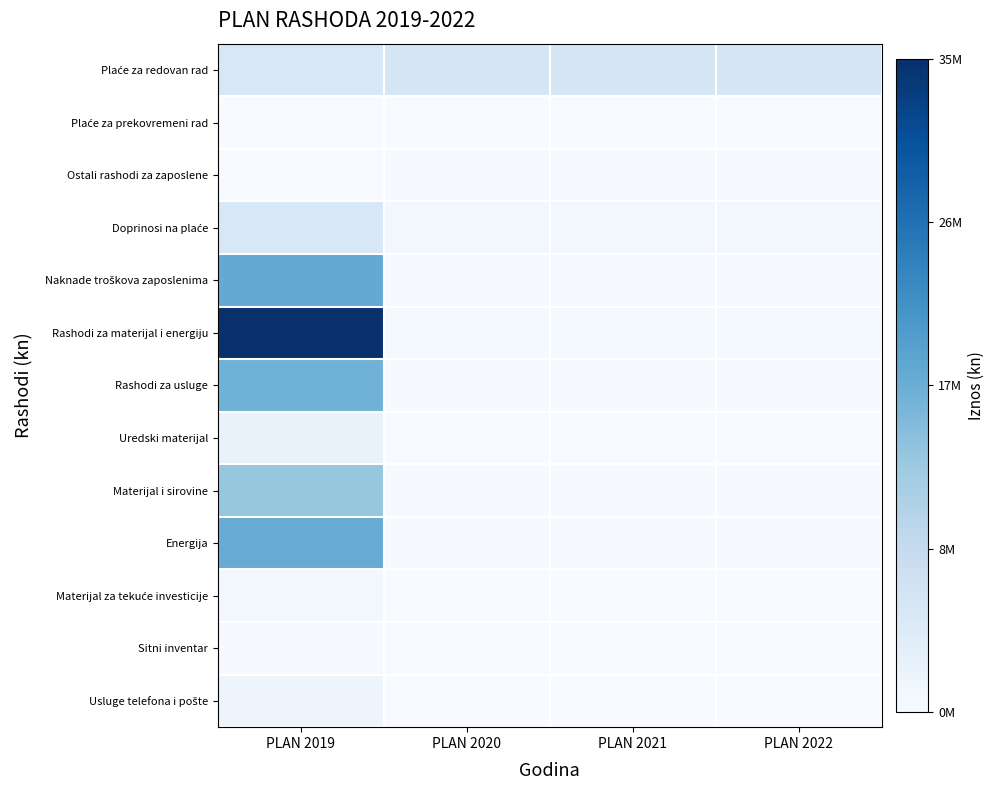

Which has a higher value, PLAN 2022 or PLAN 2019?

PLAN 2022